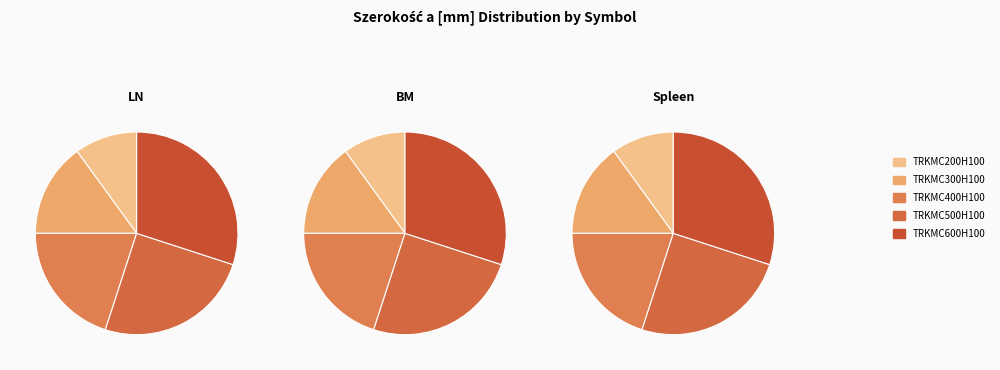

The TRKMC300H100 slice represents 15% of the pie. True or false?

True